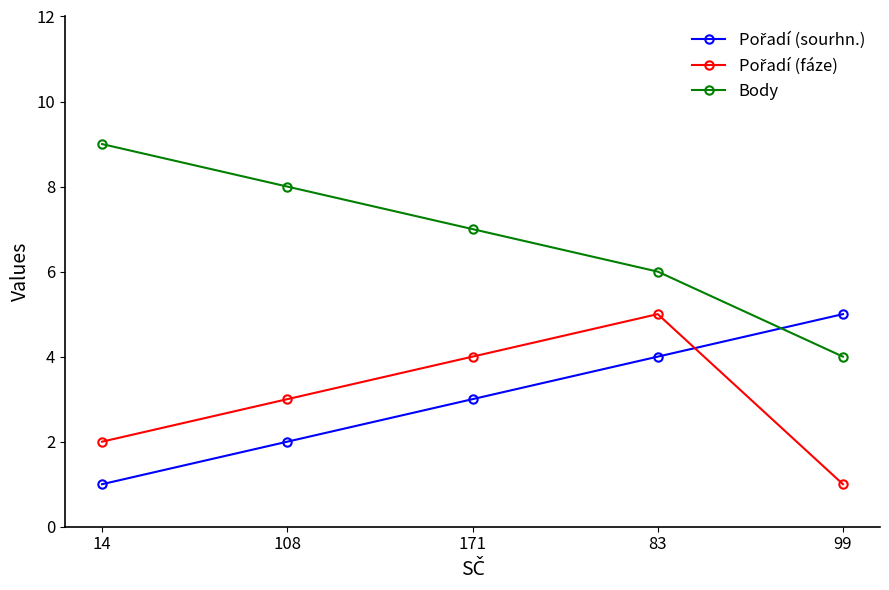

What is the approximate value of Body at 83?

6